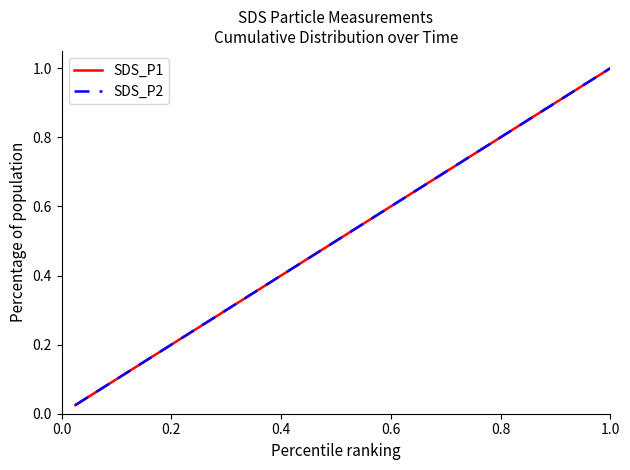

Is this an area chart (filled region under the line)?

No